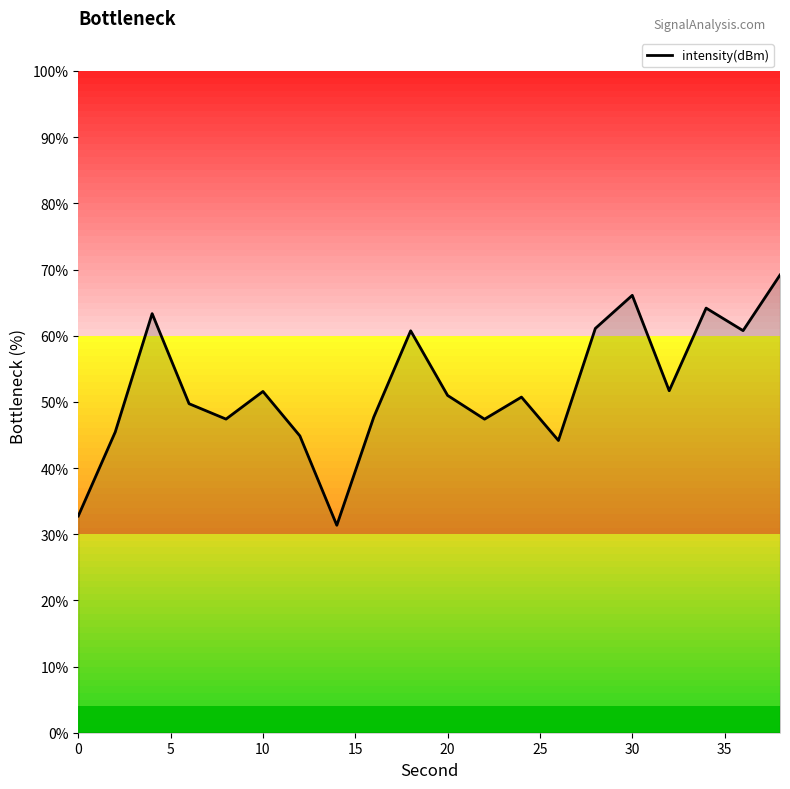

What is the maximum value shown in the chart?

69.2